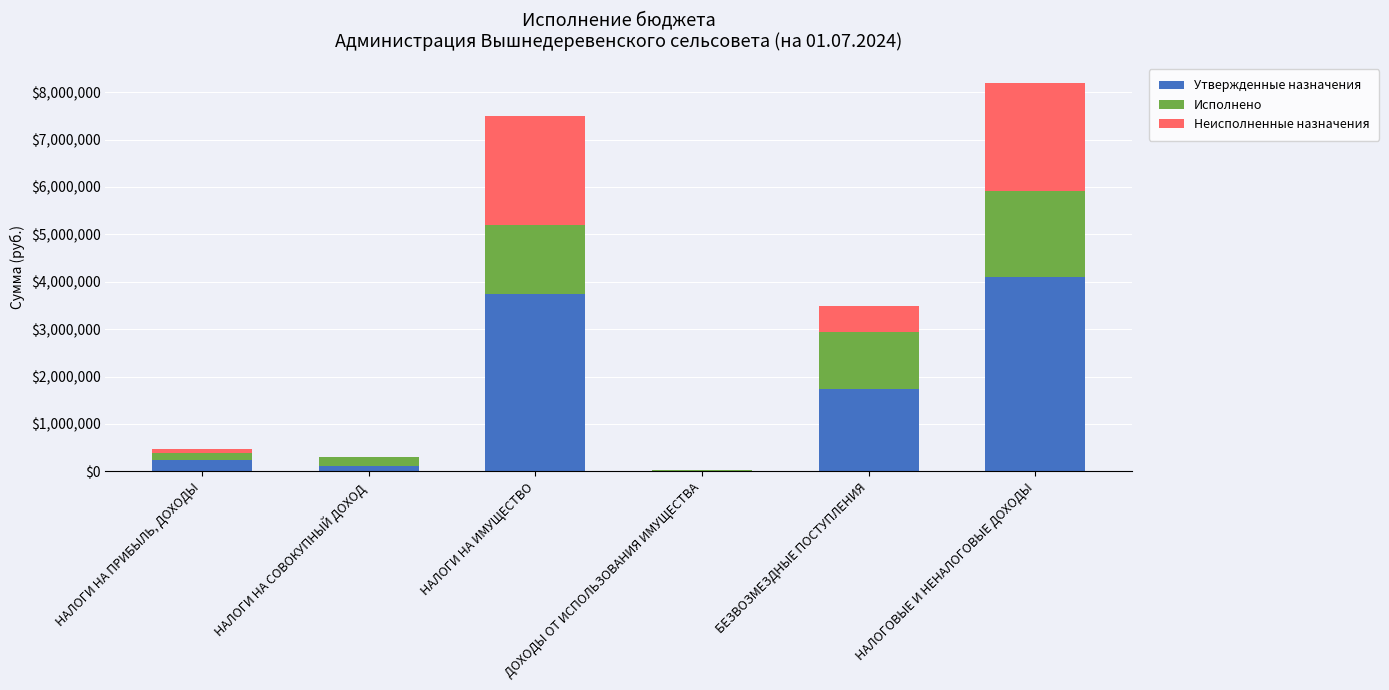

Are the bars horizontal?

No